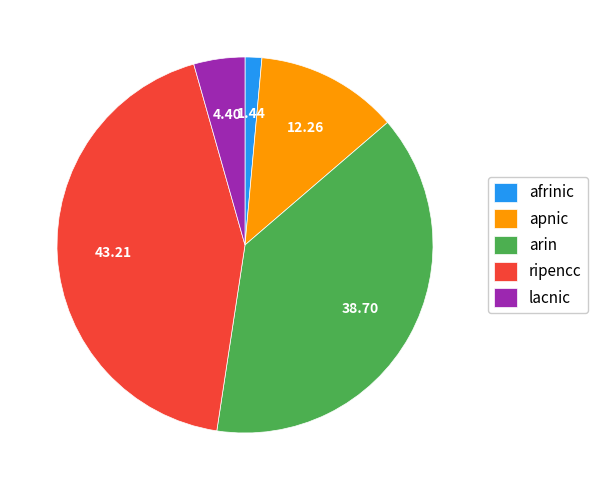

Does arin account for over 50% of the chart?

No